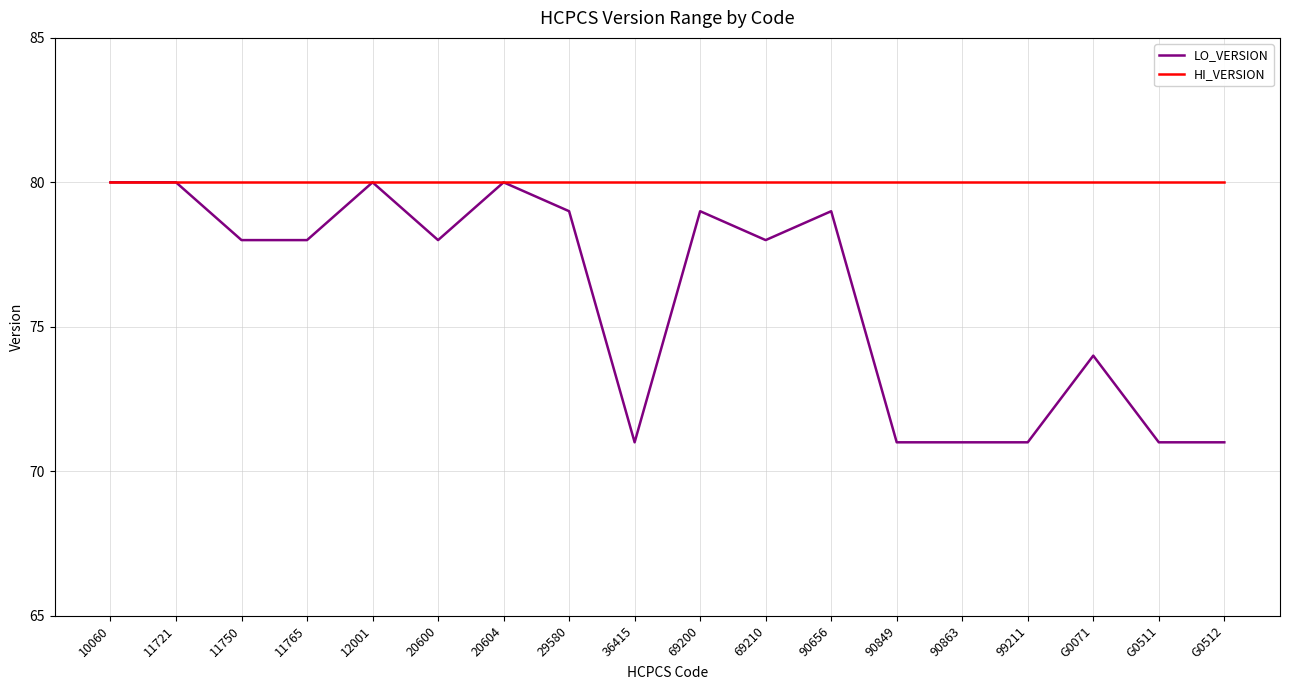

Which series has the widest spread of values?

LO_VERSION